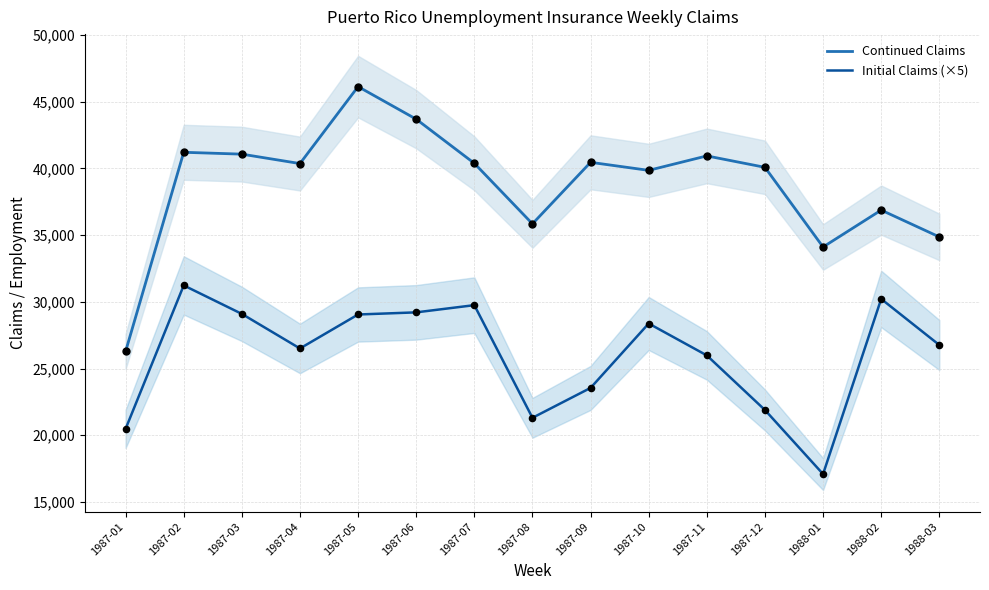

At how many categories does at least one series exceed 34527?

13